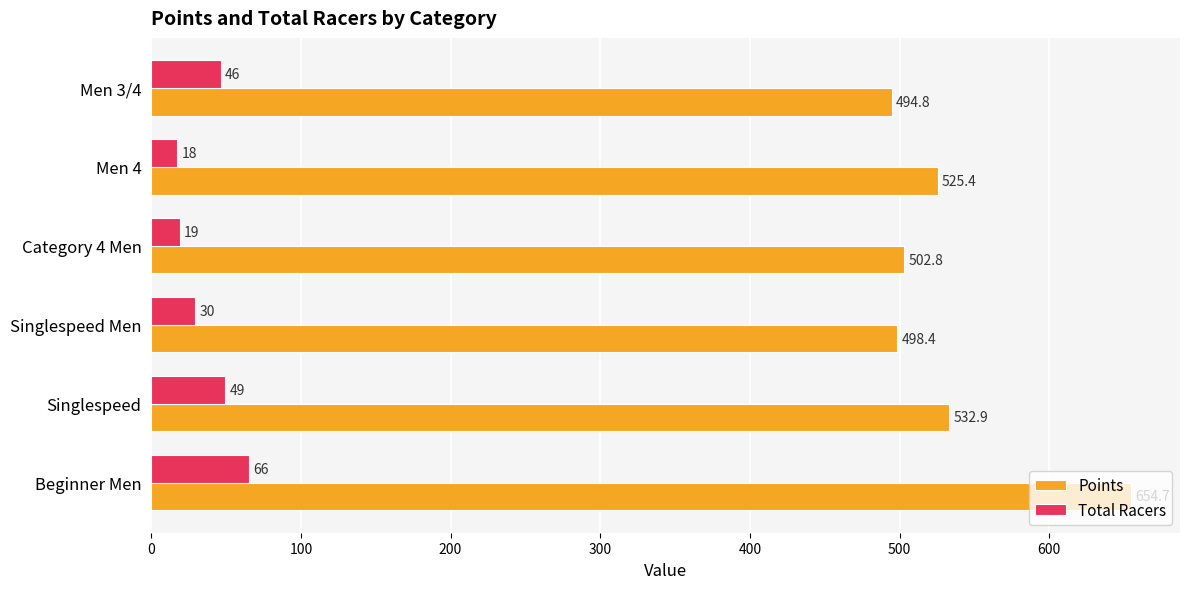

How many series are shown in this chart?

2